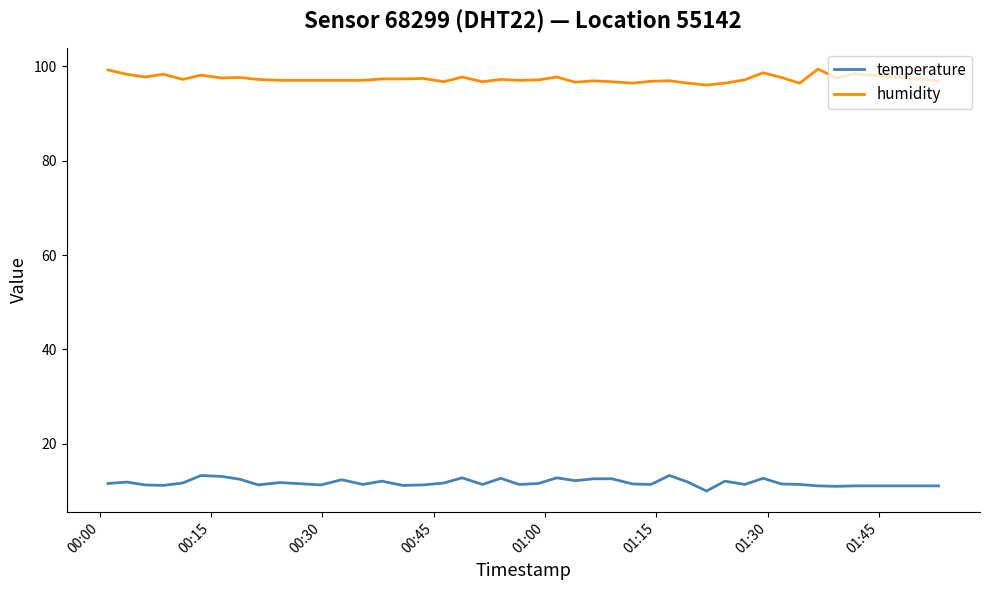

True or false: humidity and temperature intersect in this chart.

False